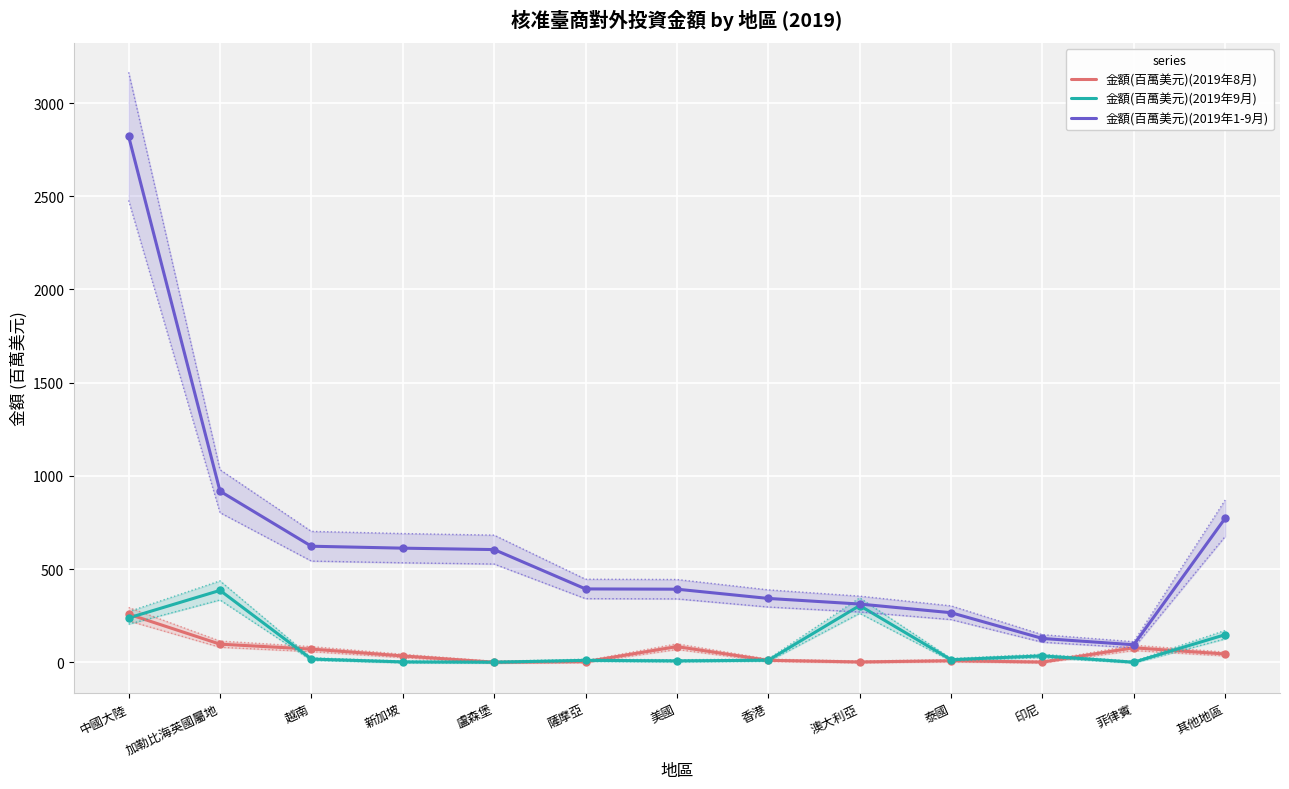

Is it true that 金額(百萬美元)(2019年8月) equals 2.1 at 澳大利亞?

False